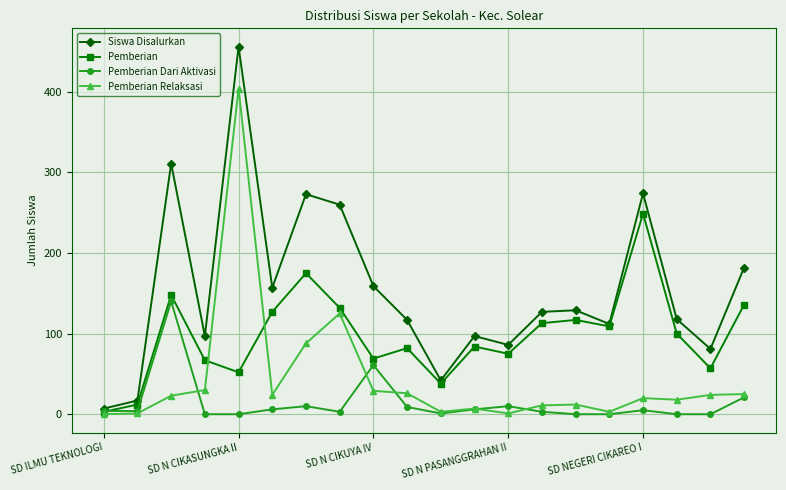

How many values in the Siswa Disalurkan series are below 127?

10